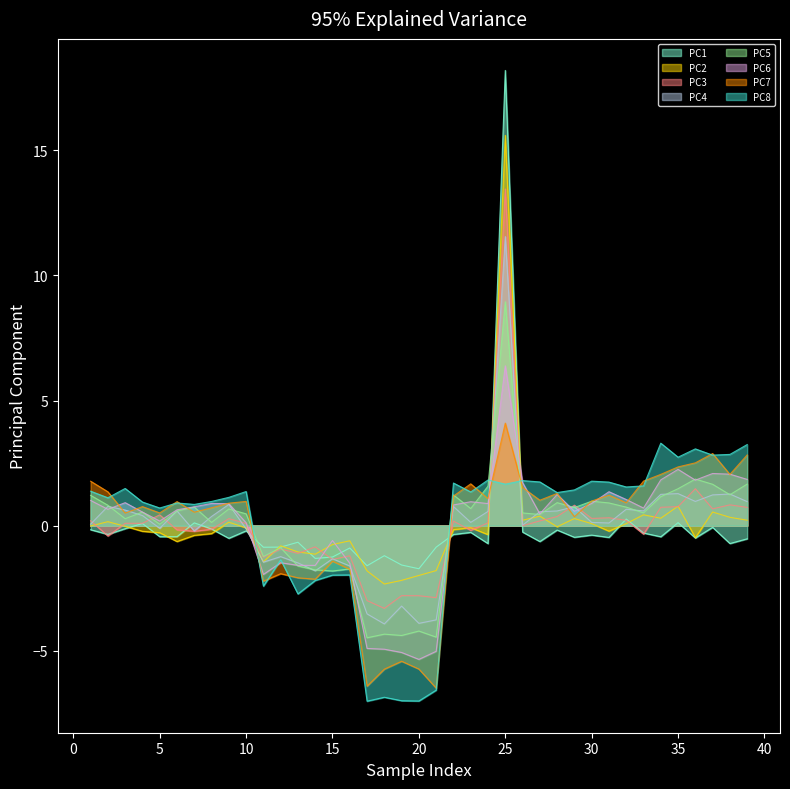

At which category is the sum across all series the highest?

25